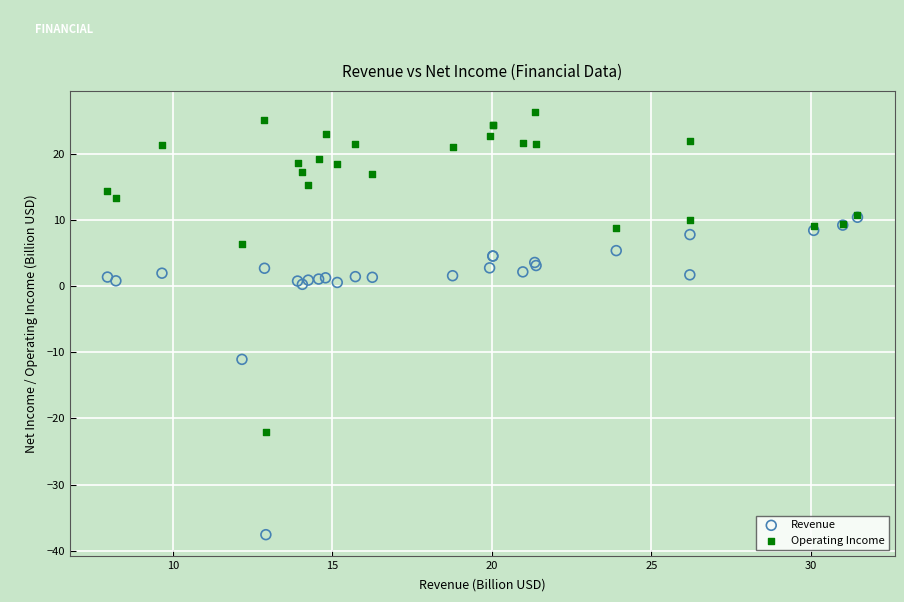

What are all the series names shown in the legend?

Revenue, Operating Income